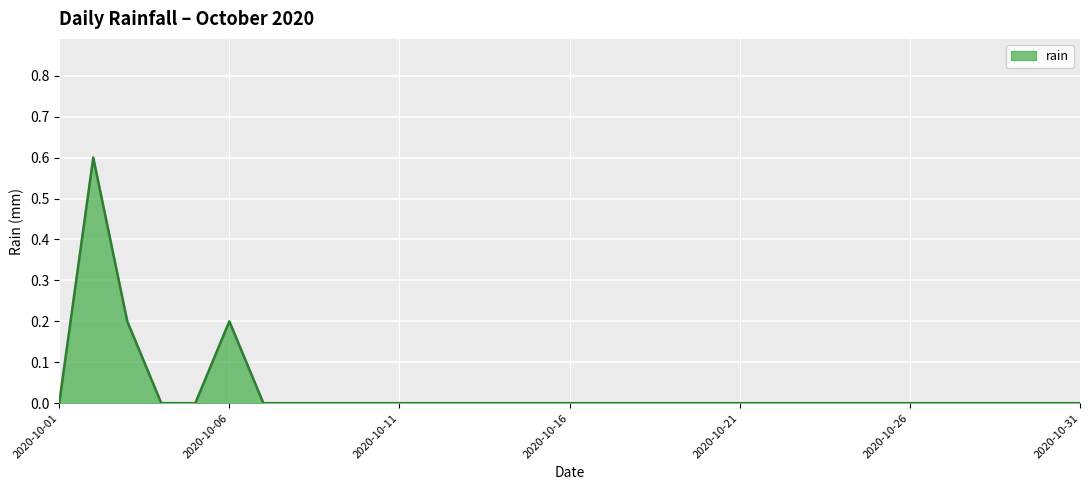

What is the maximum value shown in the chart?

0.6